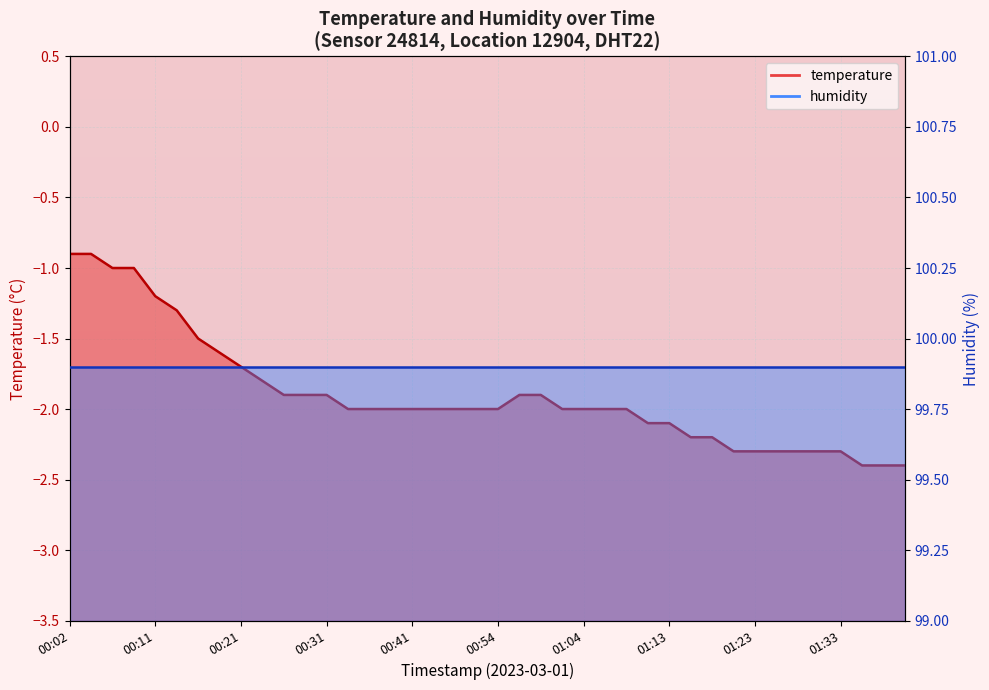

Between 00:48 and 01:18, which is larger?

00:48